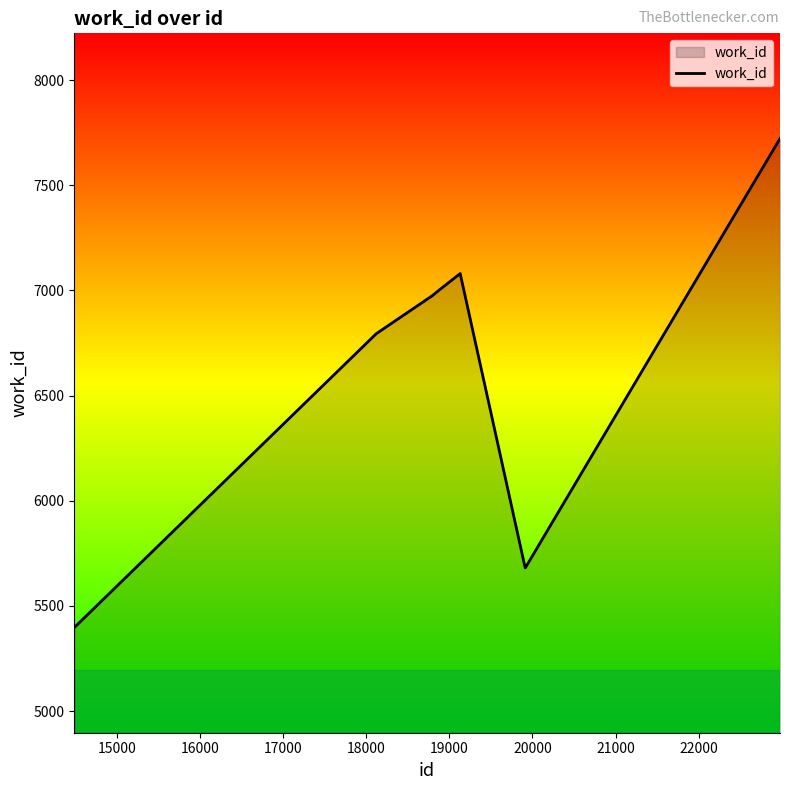

What is the smallest value displayed?

5397